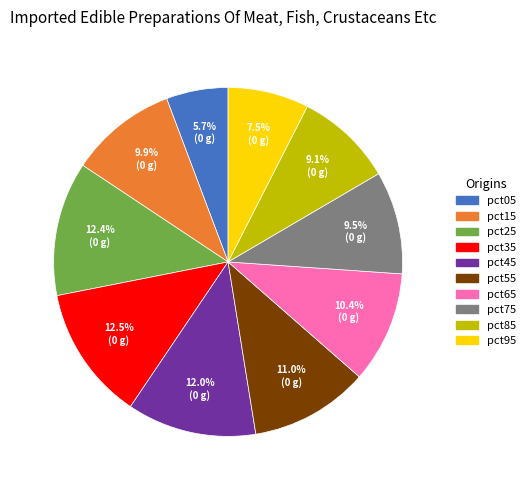

What percentage is the pct65 slice, to the nearest percent?

10%